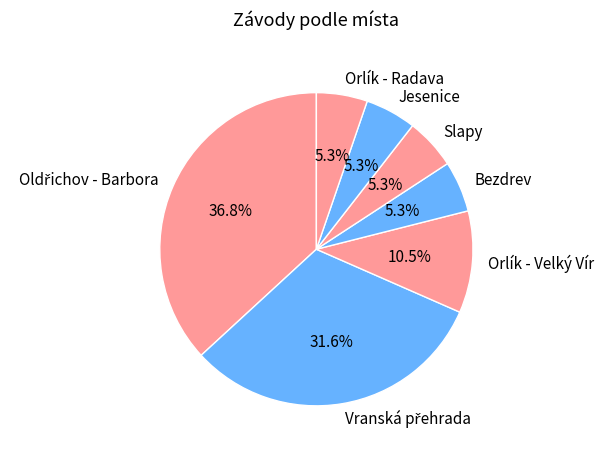

Is Bezdrev the majority of the pie?

No